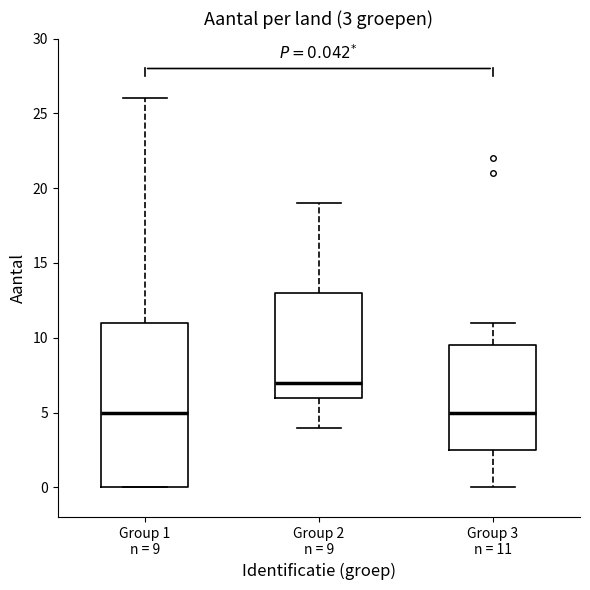

Which box has the highest median line?

Group 2 n = 9